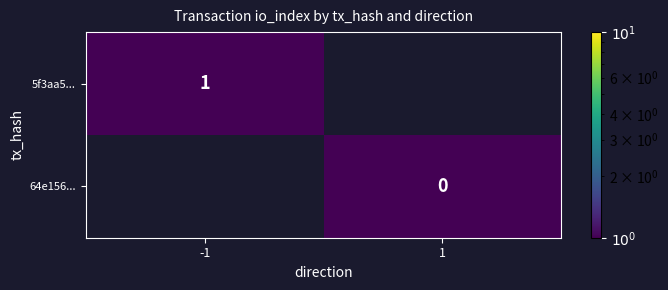

Is the value of 64e156... at 1 greater than the value of 5f3aa5... at -1?

No